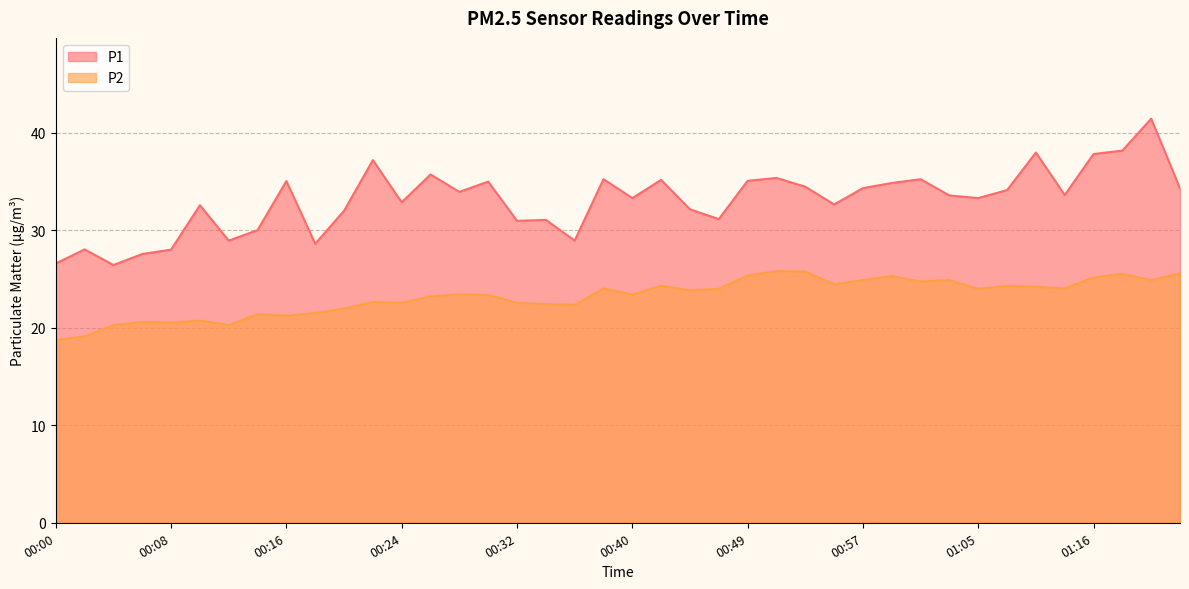

In P2, how many points are lower than both neighbors (excluding endpoints)?

12